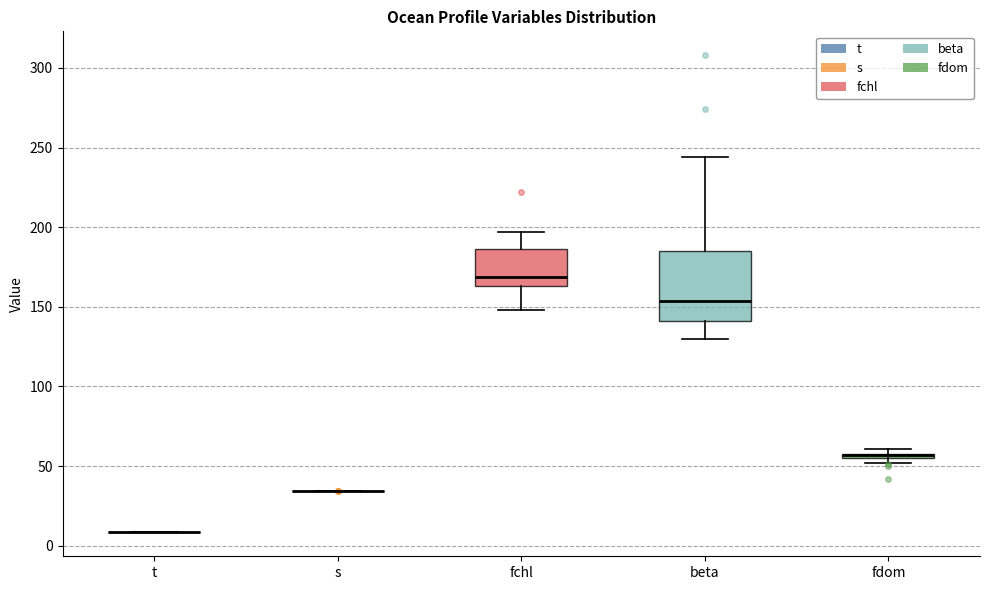

Comparing the boxes themselves (not the whiskers), which one is the tallest?

beta